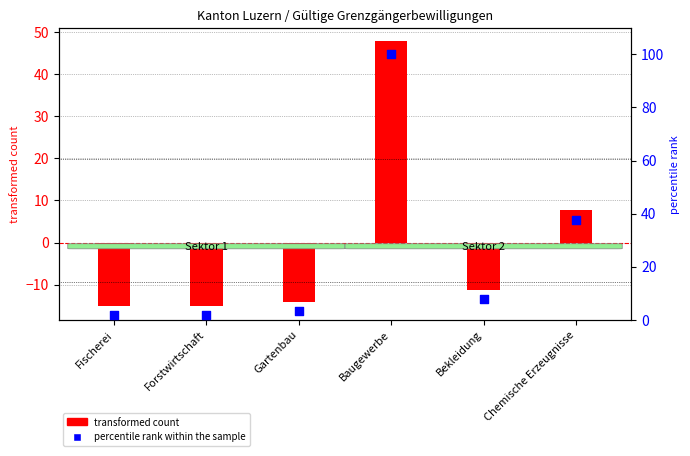

What is the ratio of the value at Chemische Erzeugnisse to the value at Baugewerbe?

0.4